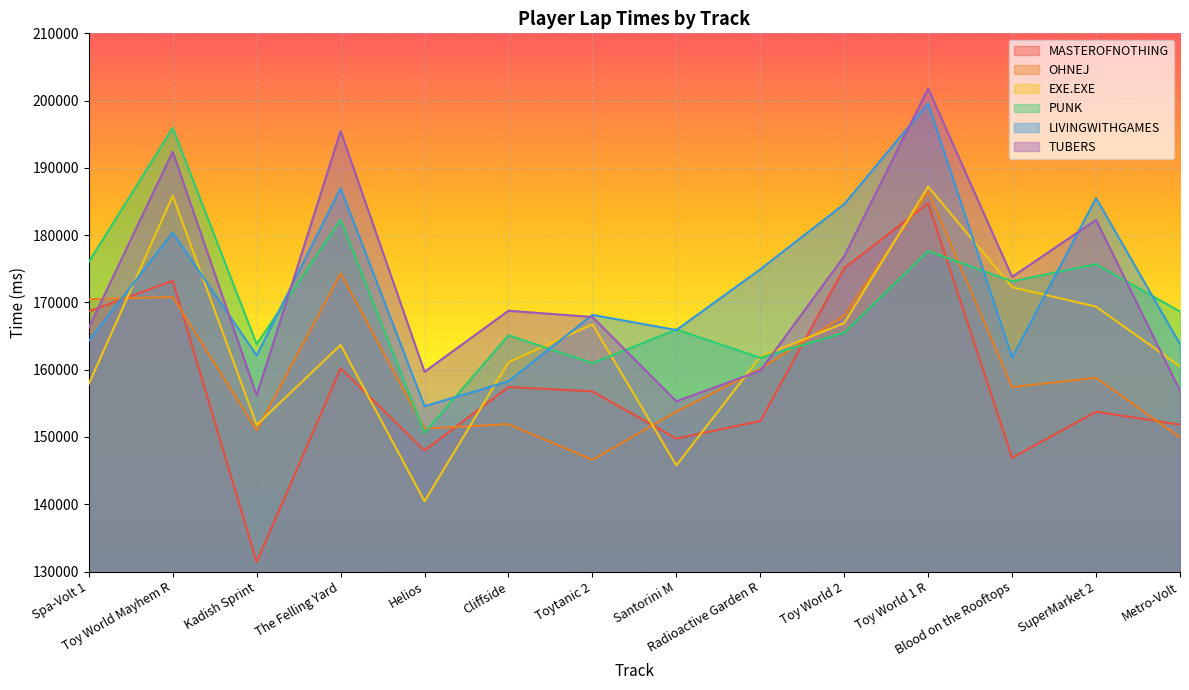

True or false: TUBERS has more than 1 points higher than both neighbors.

True